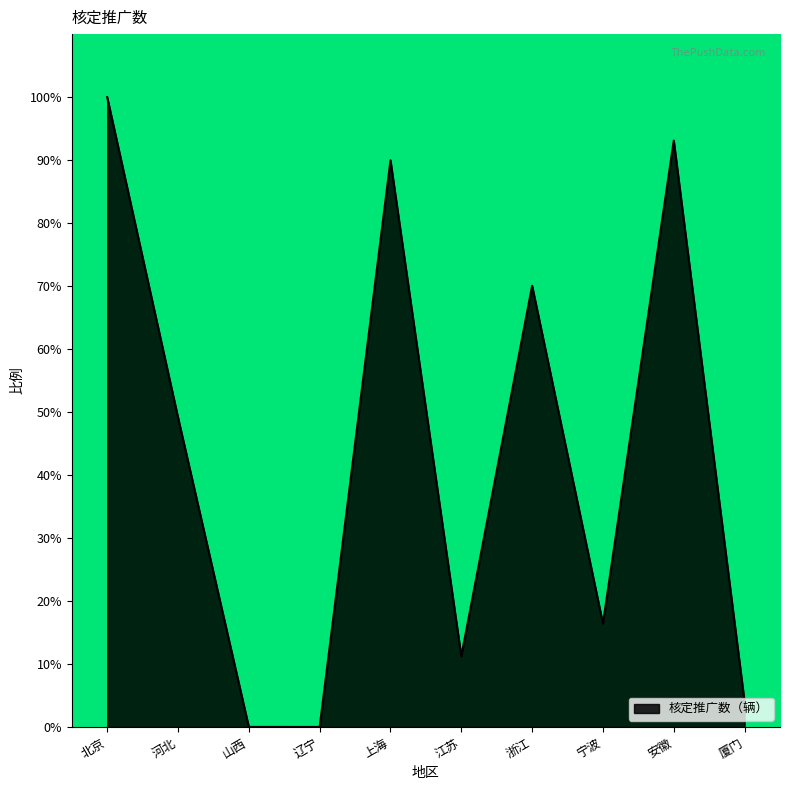

What is the change in value from 宁波 to 安徽?

+76.7